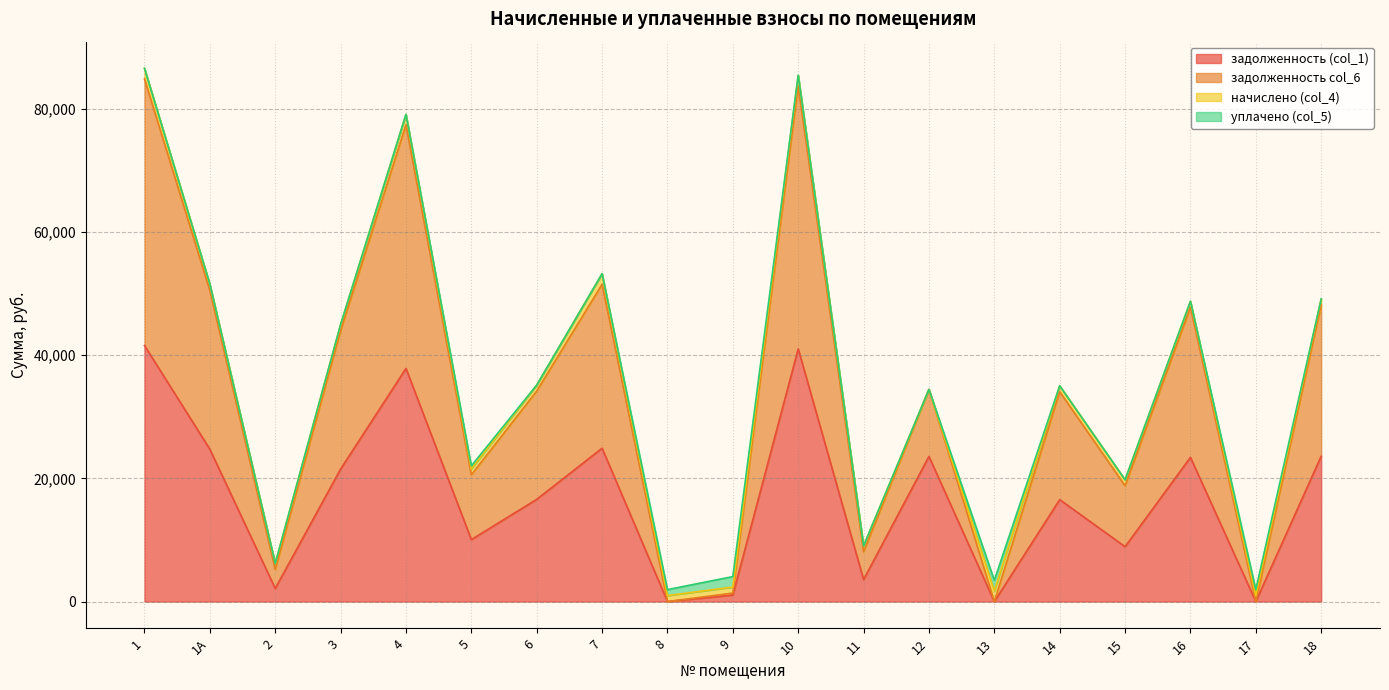

What is the sum of all задолженность (col_1) values?

320920.0